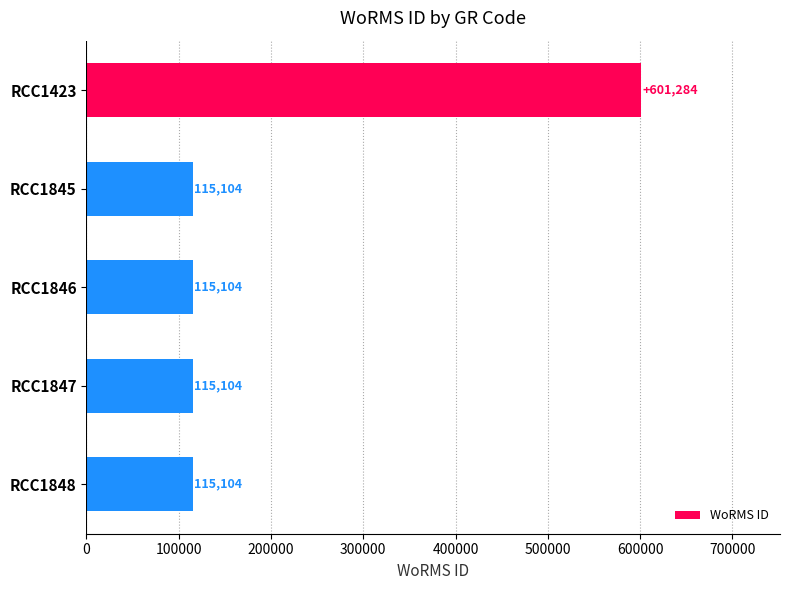

Reading top to bottom, extract all data points from this chart.

RCC1423=601284	RCC1845=115104	RCC1846=115104	RCC1847=115104	RCC1848=115104